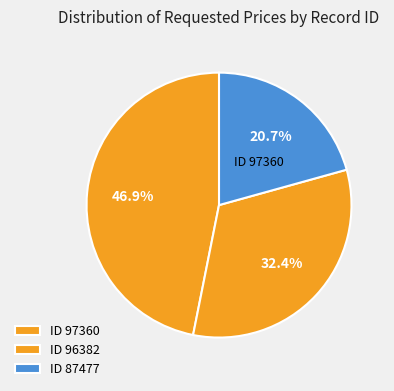

What is the largest slice in the pie chart?

97360